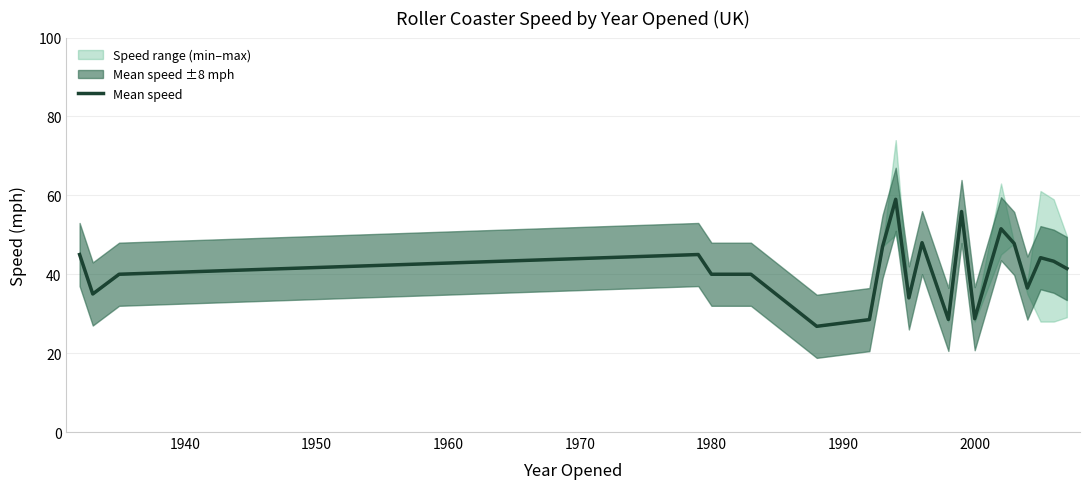

What is the maximum value for Mean speed?

59.0